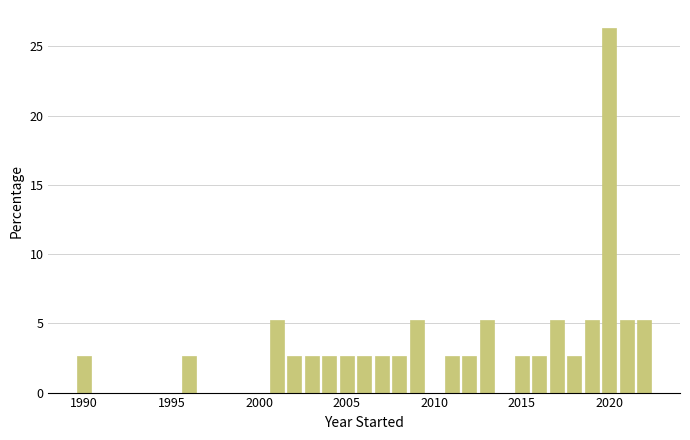

Read against the x-axis, roughly where is the centre of the tallest bar?

2020.0